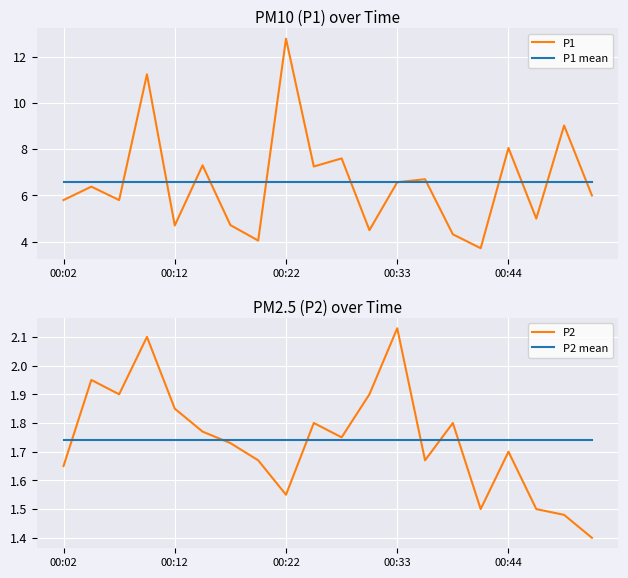

Count the number of data series in this chart.

4